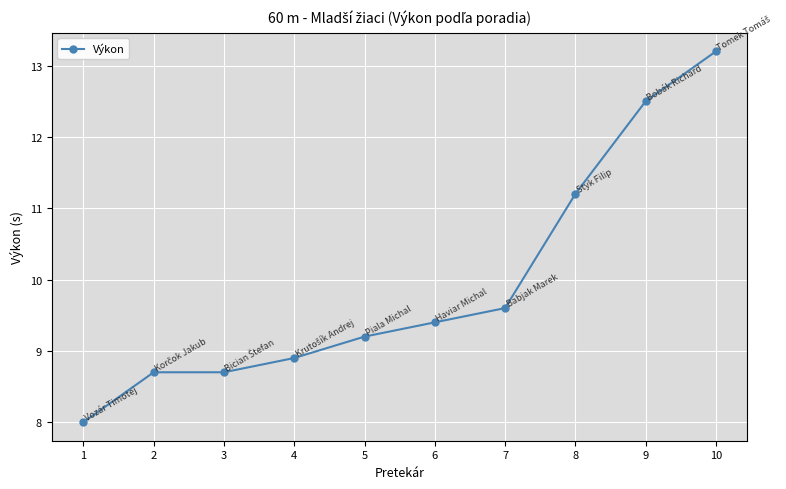

What is the value of the 10th point from the left?

13.2